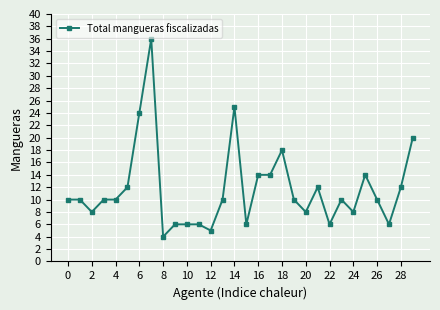

What is the minimum value shown in the chart?

4